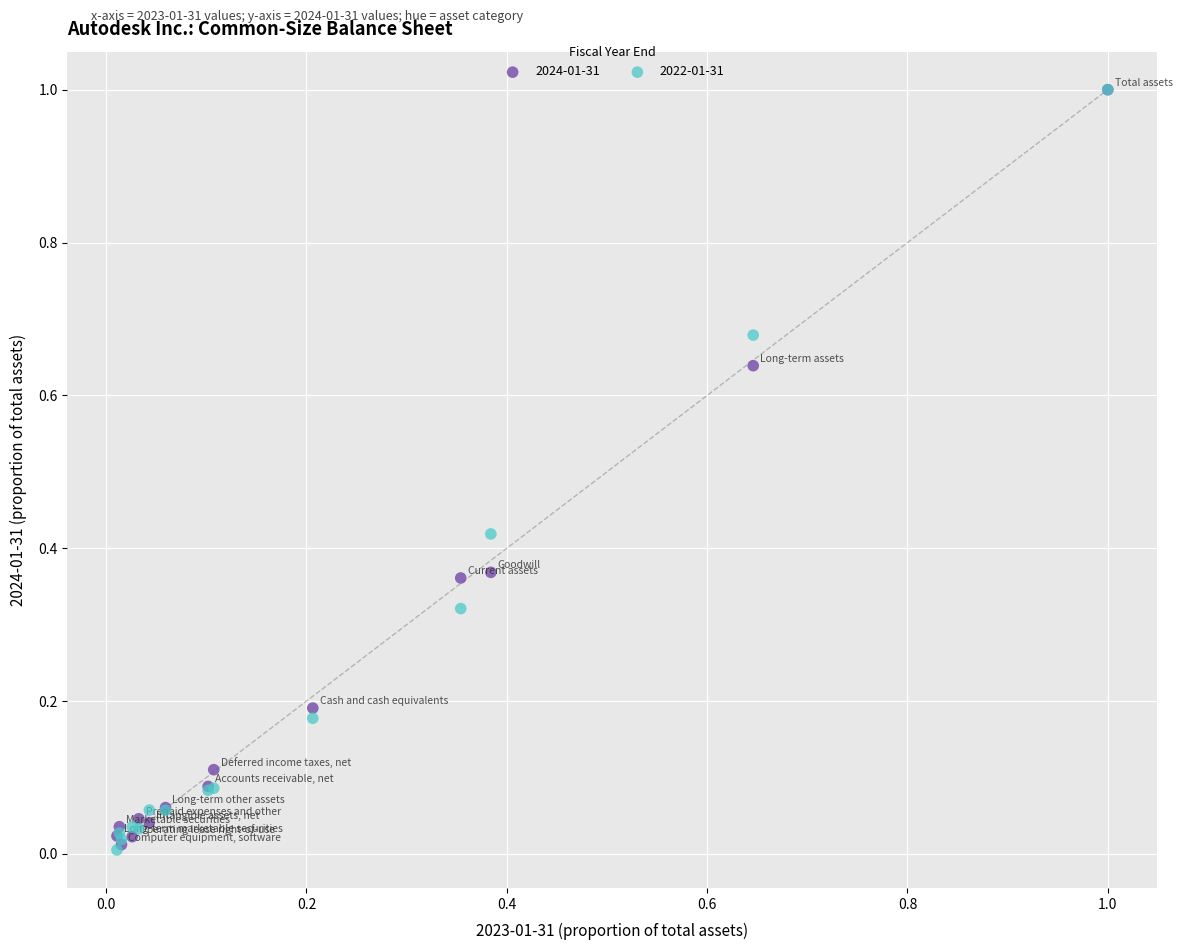

What are all the series names shown in the legend?

2024-01-31, 2022-01-31